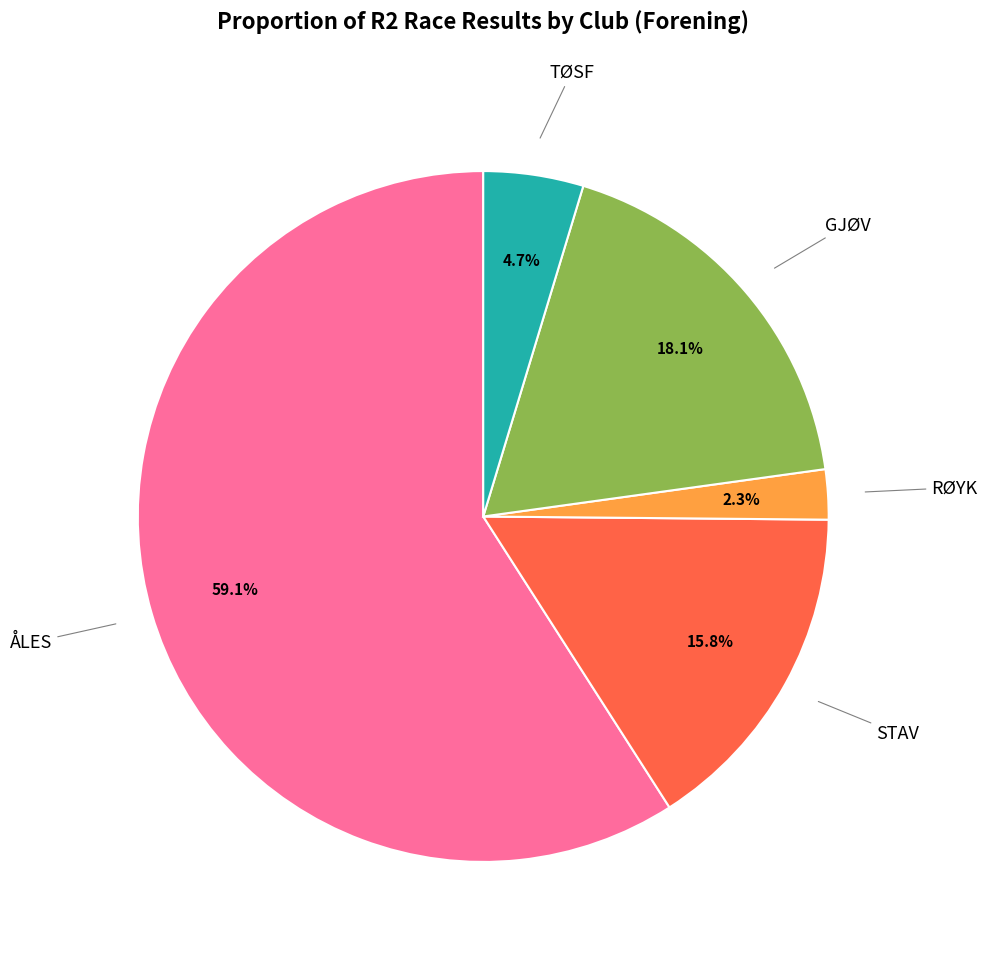

Is there a majority slice in this chart?

Yes